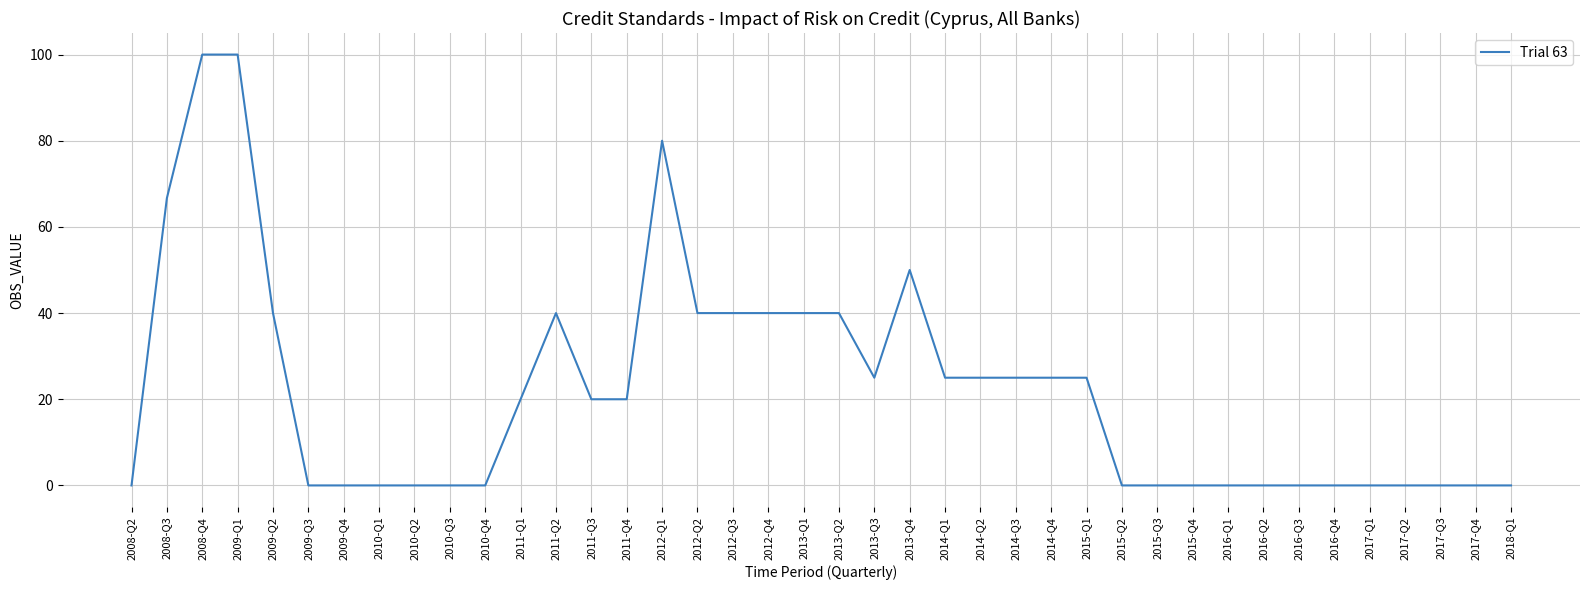

Reading right to left, list all the values displayed in this chart.

2018-Q1=0.0	2017-Q4=0.0	2017-Q3=0.0	2017-Q2=0.0	2017-Q1=0.0	2016-Q4=0.0	2016-Q3=0.0	2016-Q2=0.0	2016-Q1=0.0	2015-Q4=0.0	2015-Q3=0.0	2015-Q2=0.0	2015-Q1=25.0	2014-Q4=25.0	2014-Q3=25.0	2014-Q2=25.0	2014-Q1=25.0	2013-Q4=50.0	2013-Q3=25.0	2013-Q2=40.0	2013-Q1=40.0	2012-Q4=40.0	2012-Q3=40.0	2012-Q2=40.0	2012-Q1=80.0	2011-Q4=20.0	2011-Q3=20.0	2011-Q2=40.0	2011-Q1=20.0	2010-Q4=0.0	2010-Q3=0.0	2010-Q2=0.0	2010-Q1=0.0	2009-Q4=0.0	2009-Q3=0.0	2009-Q2=40.0	2009-Q1=100.0	2008-Q4=100.0	2008-Q3=66.7	2008-Q2=0.0